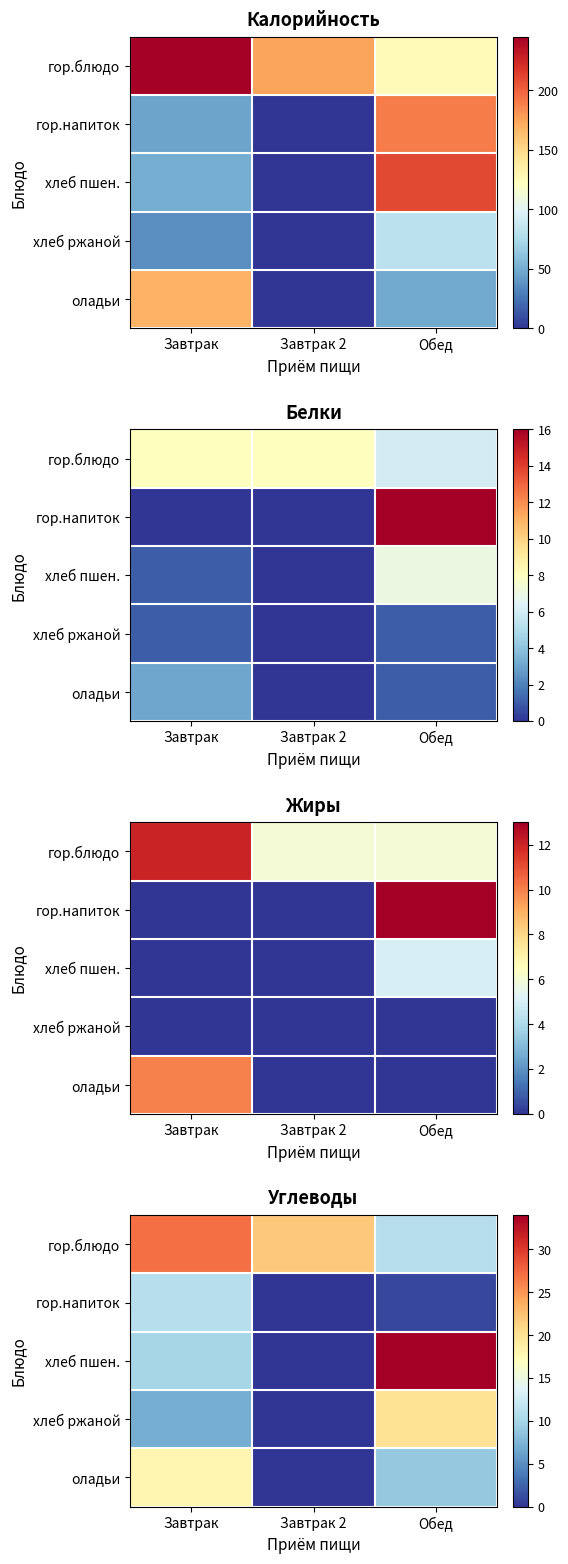

Rank the series by their maximum value, from highest to lowest.

хлеб пшен., гор.блюдо, хлеб ржаной, оладьи, гор.напиток